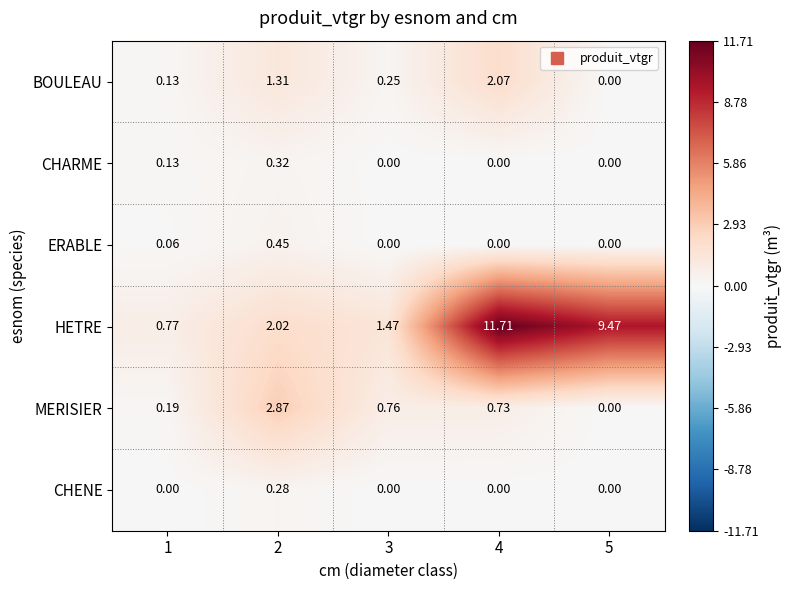

Which series has the largest total across all categories?

HETRE